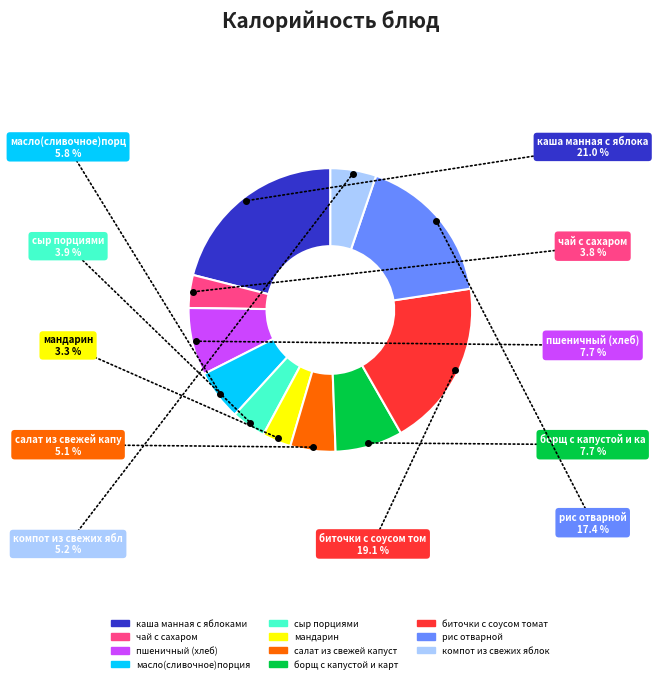

Is there any slice that represents more than half of the pie?

No